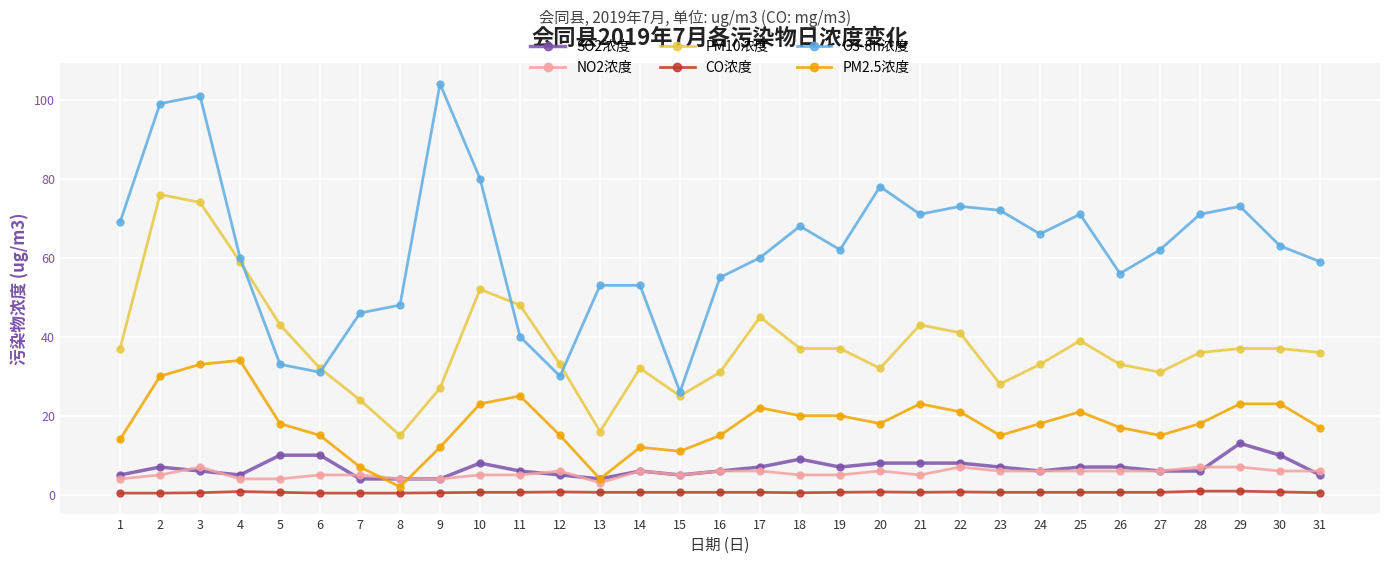

Is the value of CO浓度 at 19 greater than the value of O3-8h浓度 at 8?

No